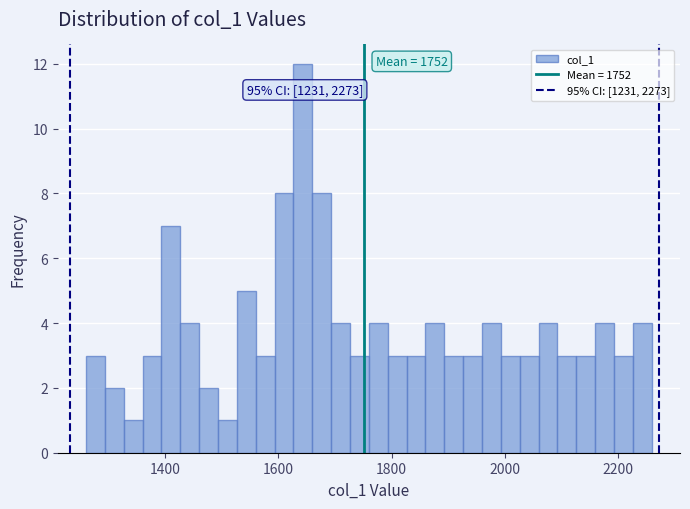

Read against the x-axis, roughly where is the centre of the tallest bar?

1640